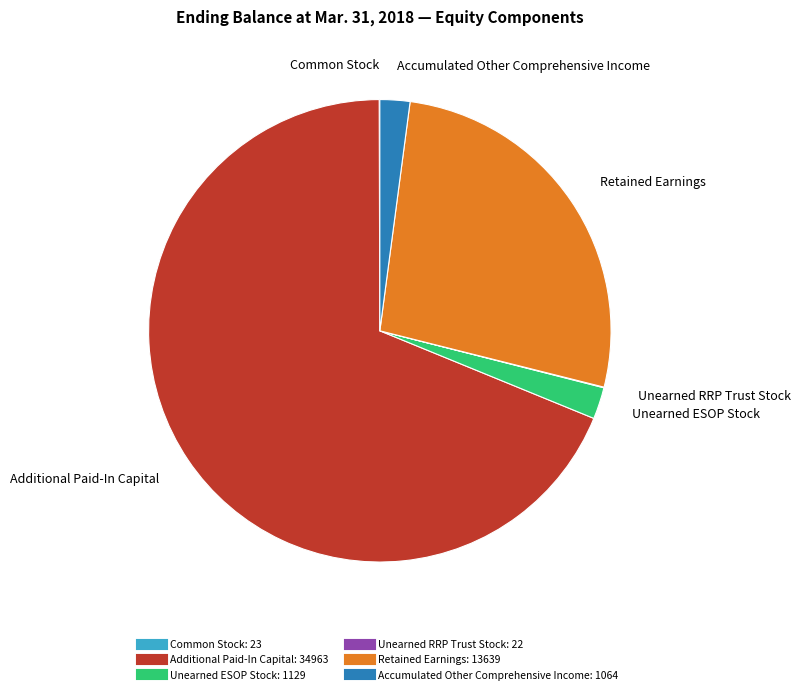

Is the sum of Additional Paid-In Capital and Retained Earnings greater than half?

Yes